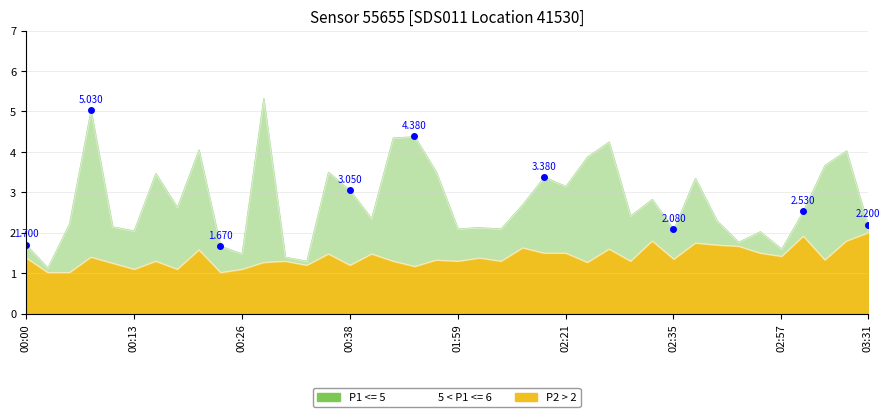

Is it true that P2 equals 2.7 at 03:28?

False